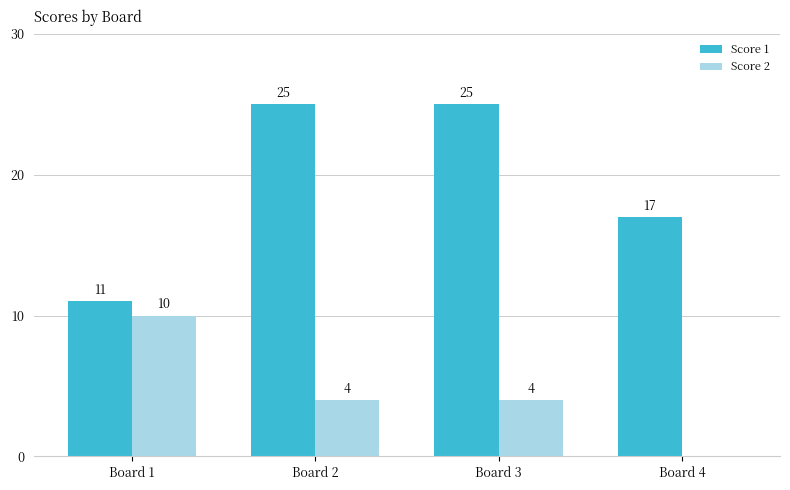

Reading right to left, what are all the values shown in this chart?

Score 1: Board 4=17	Board 3=25	Board 2=25	Board 1=11
Score 2: Board 4=0	Board 3=4	Board 2=4	Board 1=10